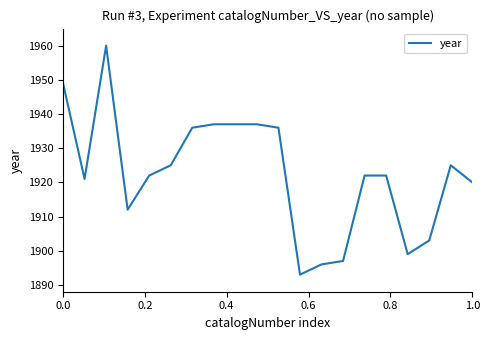

What is the difference between the maximum and minimum values?

67